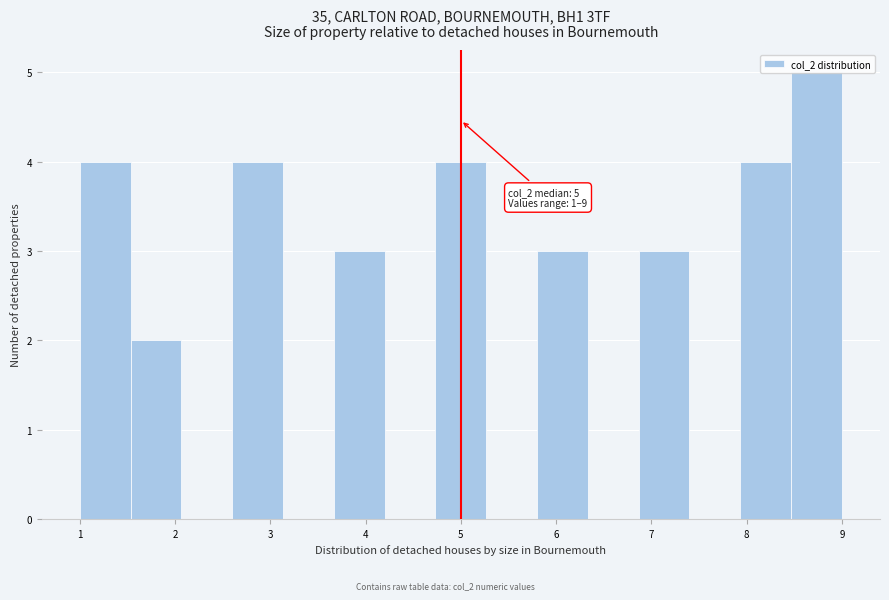

Over which range of the x-axis is the bar tallest?

8.5 to 9.0